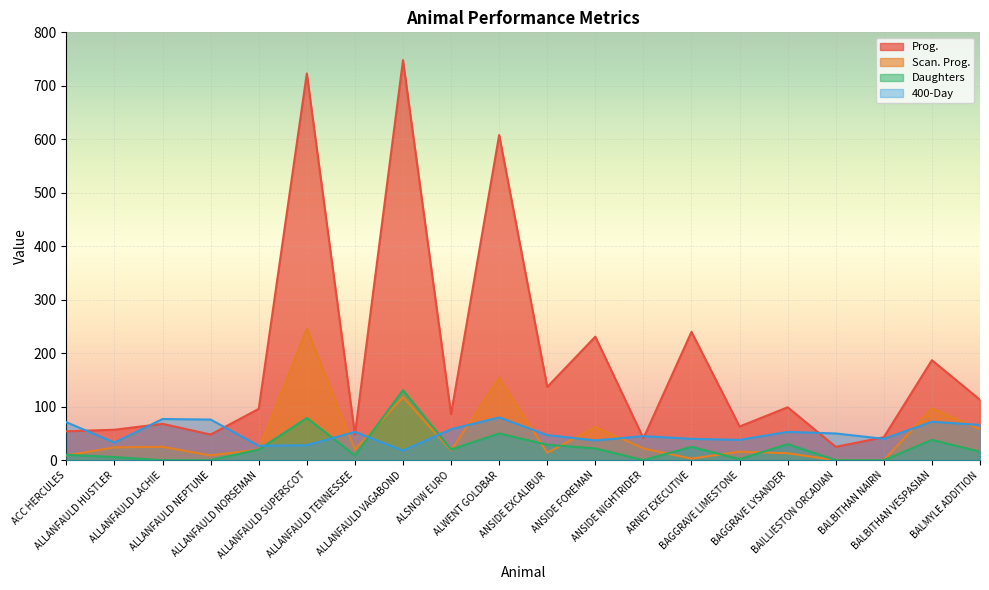

Rank the categories by Daughters value from highest to lowest.

ALLANFAULD VAGABOND, ALLANFAULD SUPERSCOT, ALWENT GOLDBAR, BALBITHAN VESPASIAN, BAGGRAVE LYSANDER, ANSIDE EXCALIBUR, ARNEY EXECUTIVE, ANSIDE FOREMAN, ALLANFAULD NORSEMAN, ALSNOW EURO, BALMYLE ADDITION, ACC HERCULES, ALLANFAULD TENNESSEE, ALLANFAULD HUSTLER, BAGGRAVE LIMESTONE, ALLANFAULD LACHIE, ALLANFAULD NEPTUNE, ANSIDE NIGHTRIDER, BAILLIESTON ORCADIAN, BALBITHAN NAIRN